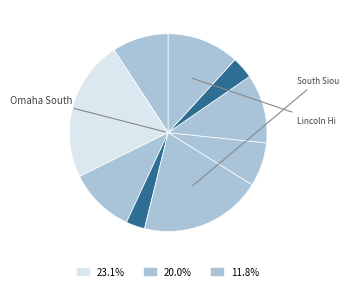

How many segments does this pie chart have?

9